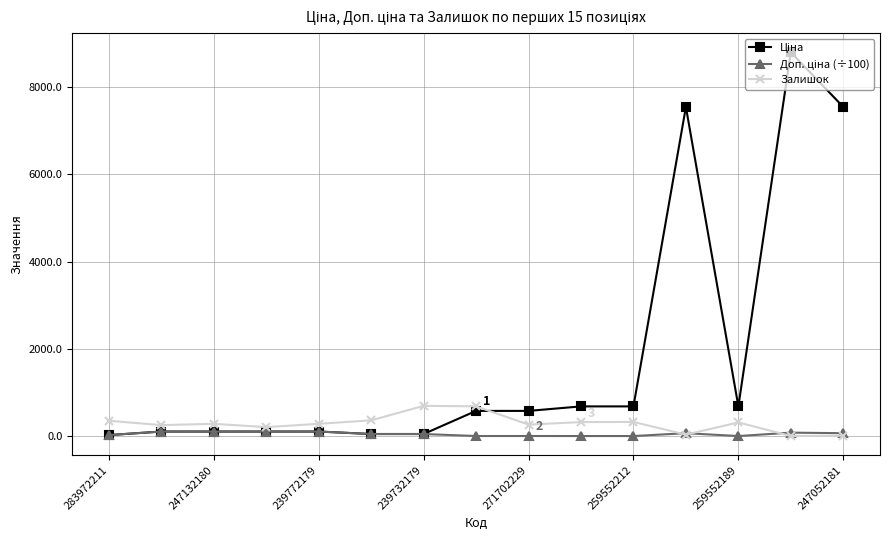

At how many categories does at least one series exceed 5280?

3